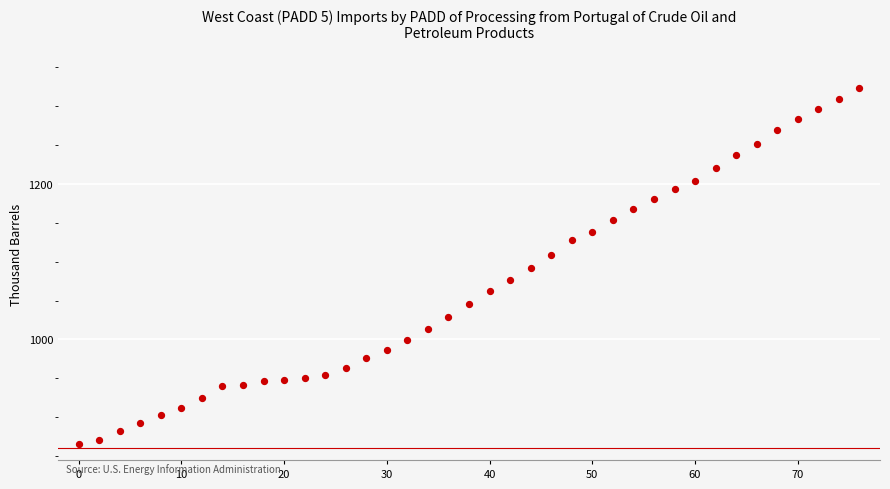

What is the range of Y values (max minus min)?

459